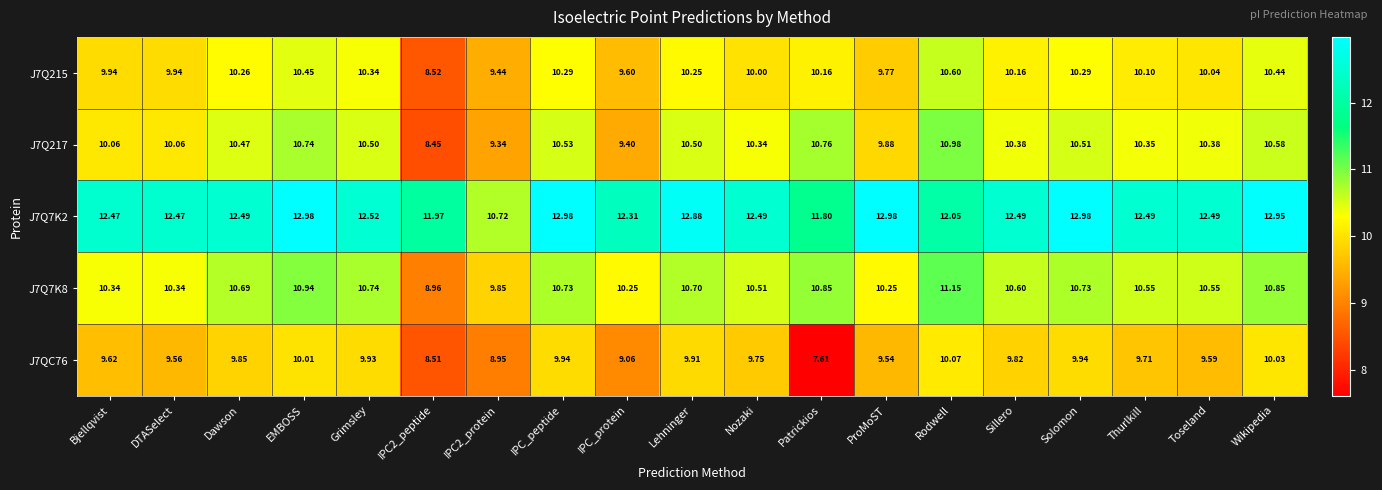

Which category has the lowest value across all series?

Patrickios